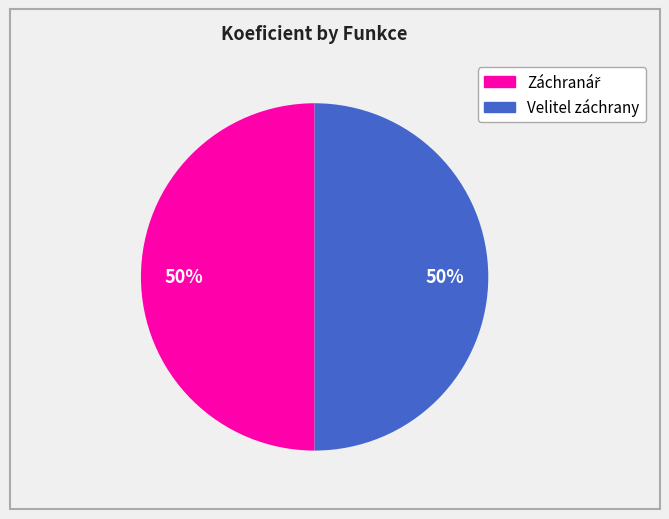

To the nearest percent, what is the average slice percentage?

50%